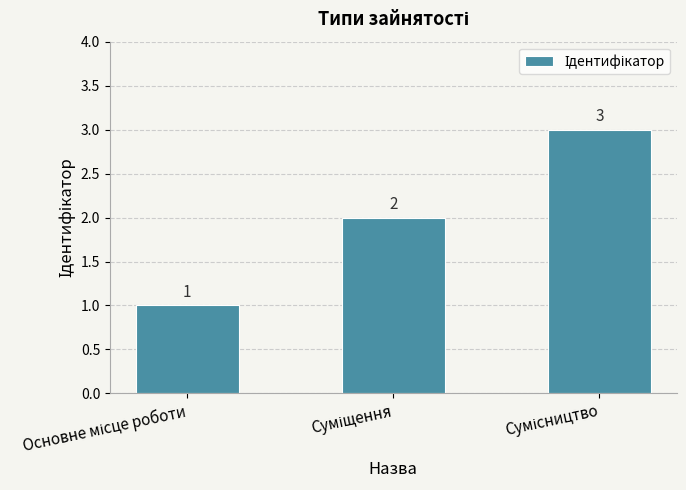

What is the maximum value shown in the chart?

3